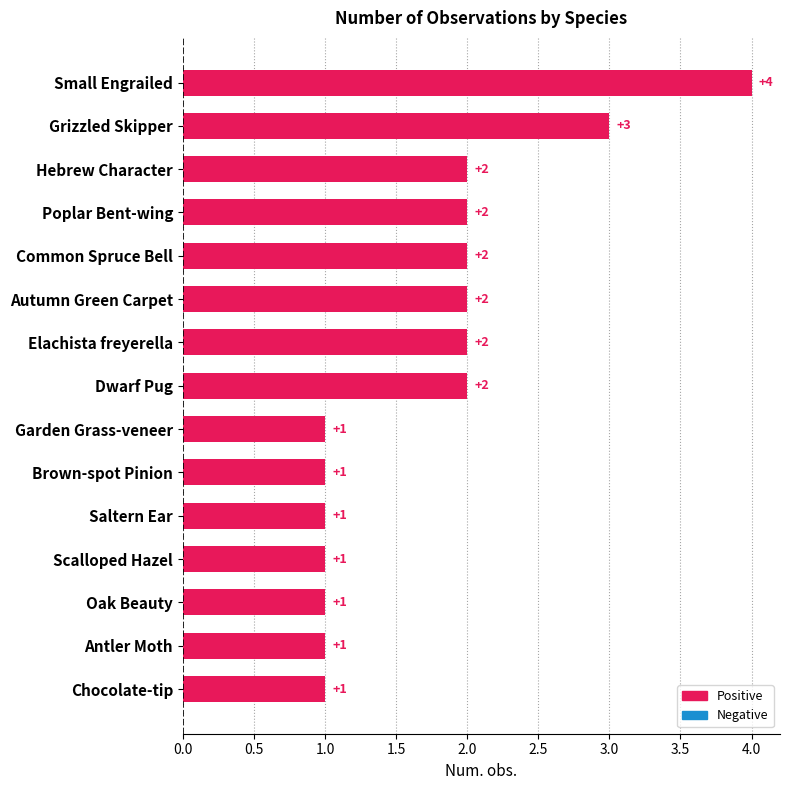

How many bars are there in total?

15